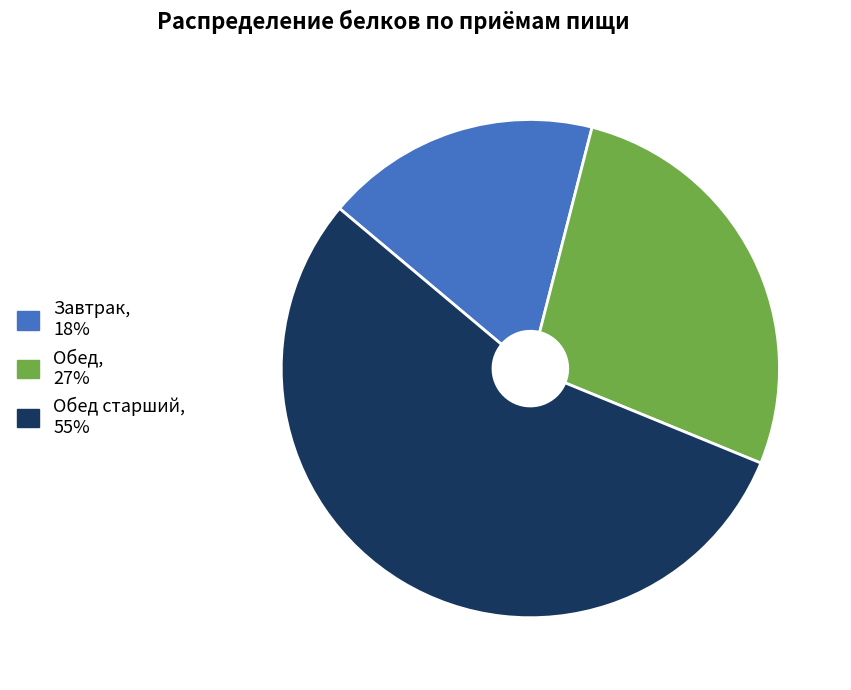

Count the number of slices in the pie.

3